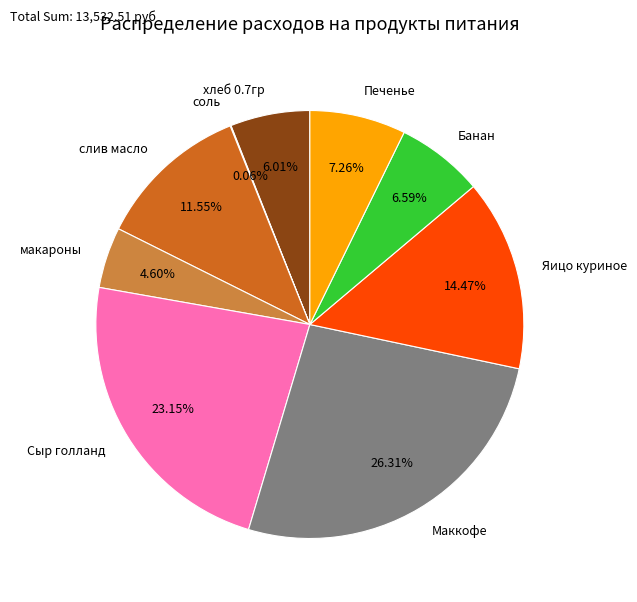

Is the sum of Банан and хлеб 0.7гр greater than half?

No